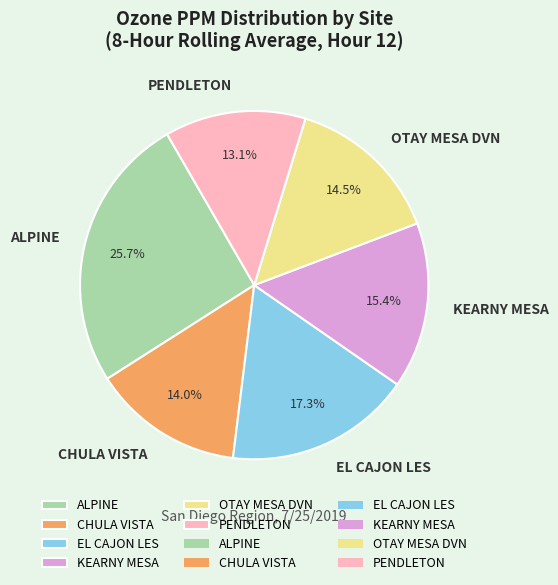

Does OTAY MESA DVN account for over 50% of the chart?

No